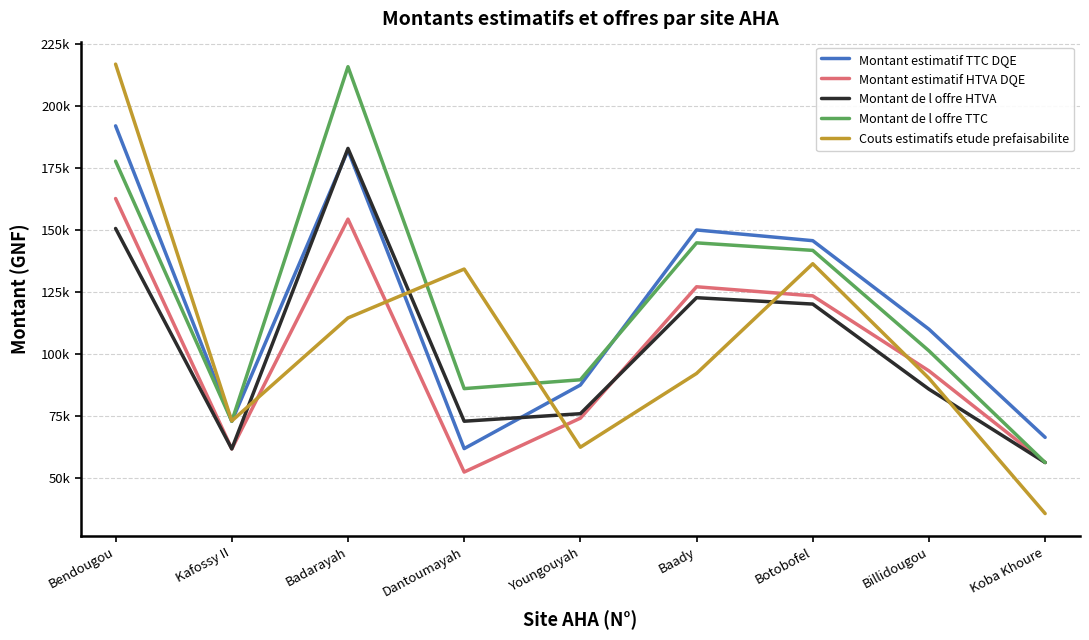

Is this an area chart (filled region under the line)?

No